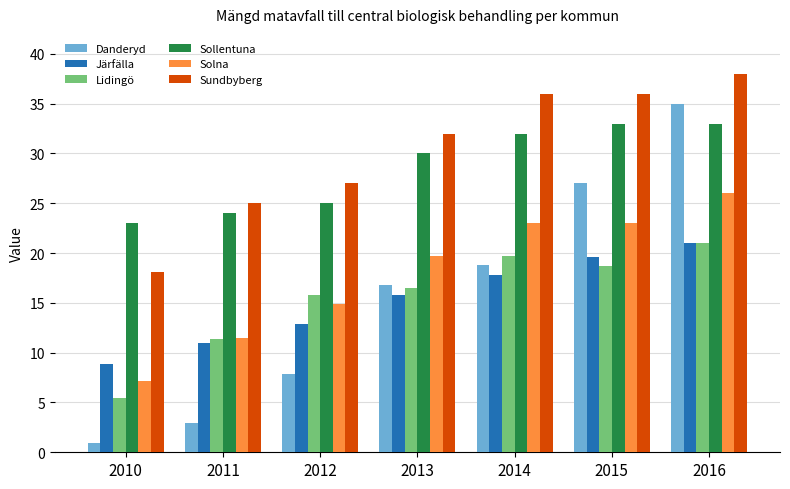

What is the minimum value for Sundbyberg?

18.1